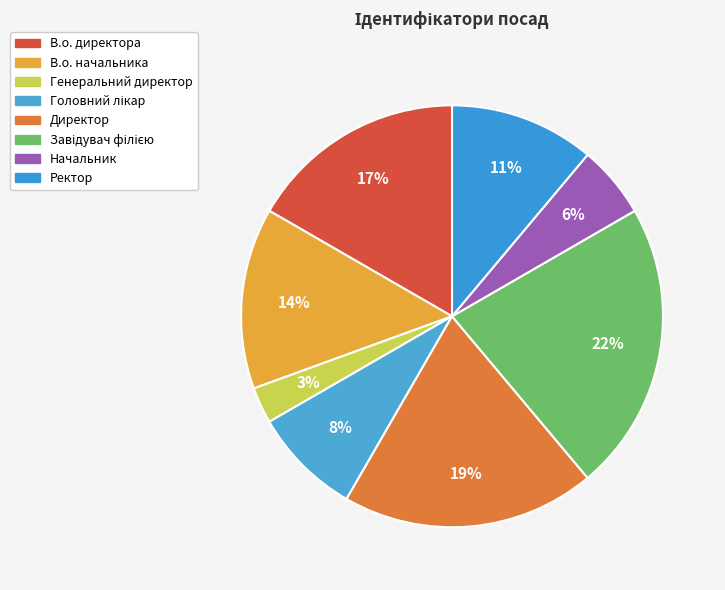

How much of the chart is everything except Ректор?

88.9%